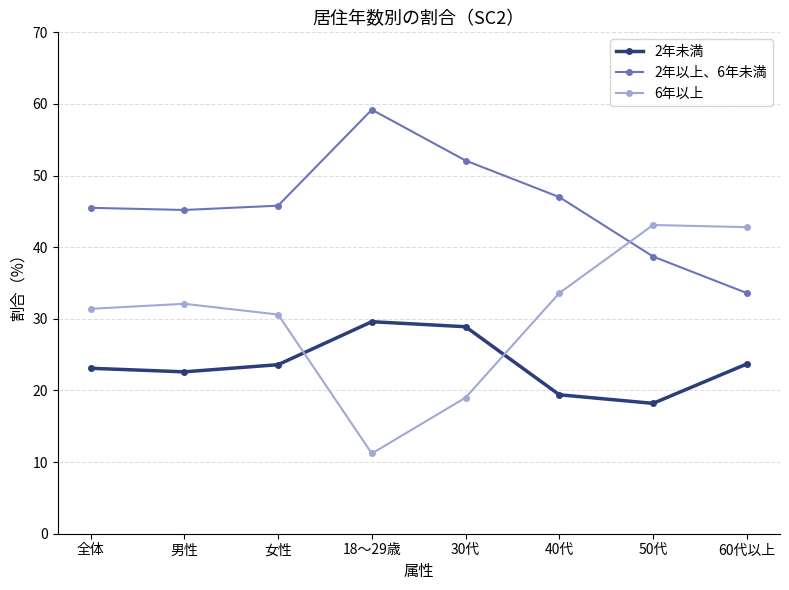

Which series has the widest spread of values?

6年以上